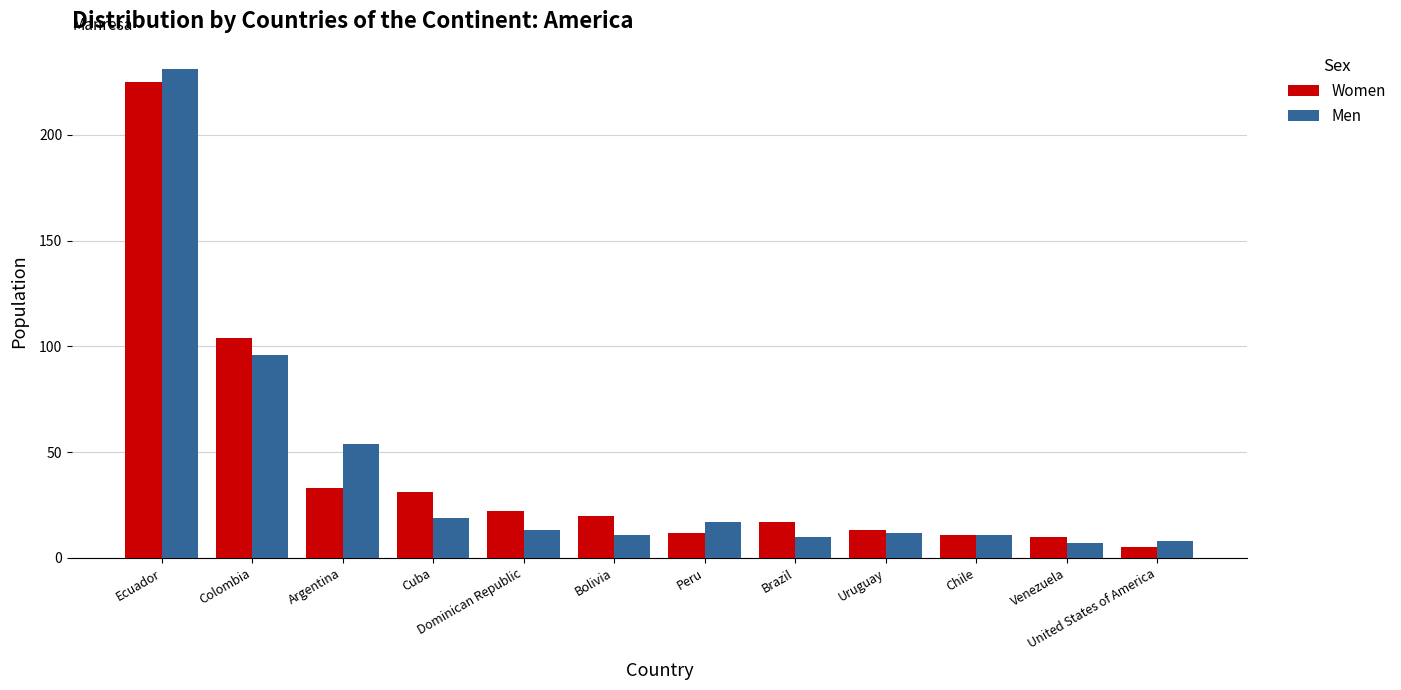

At how many categories does at least one series exceed 204?

1